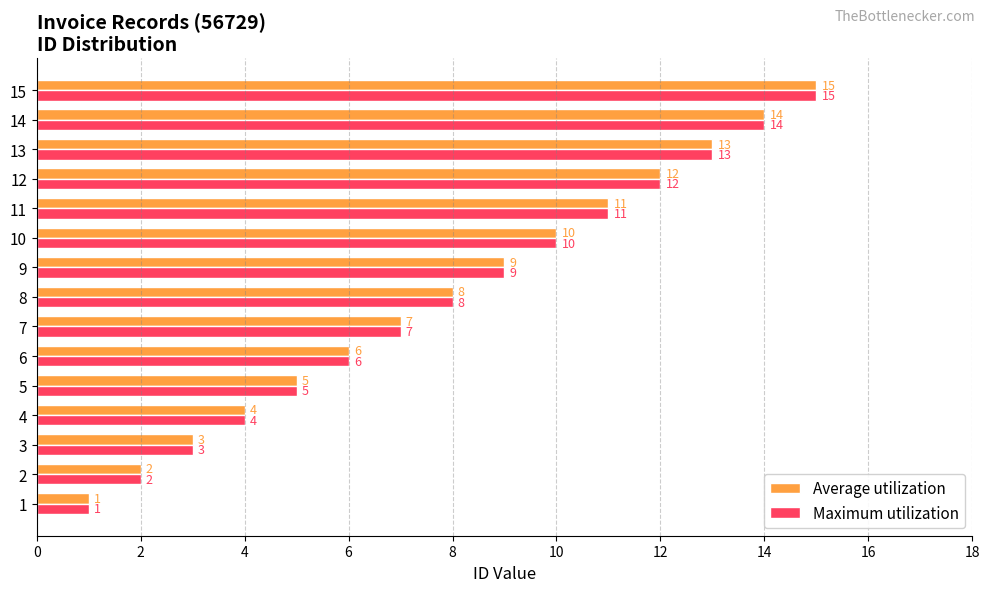

What is the total value across all series at 2?

4